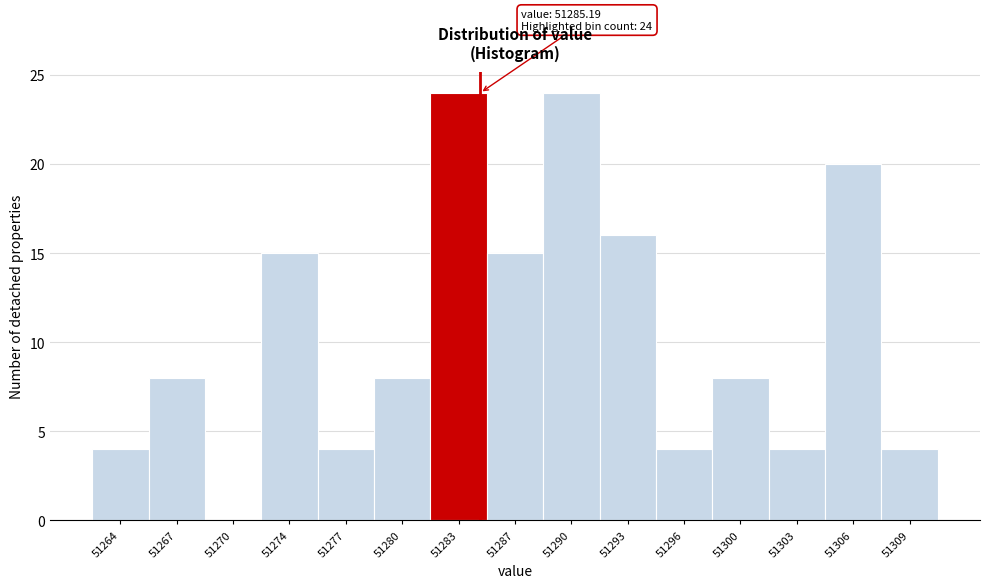

Reading left to right, transcribe all the data shown in this chart.

51264=4	51267=8	51270=0	51274=15	51277=4	51280=8	51283=24	51287=15	51290=24	51293=16	51296=4	51300=8	51303=4	51306=20	51309=4